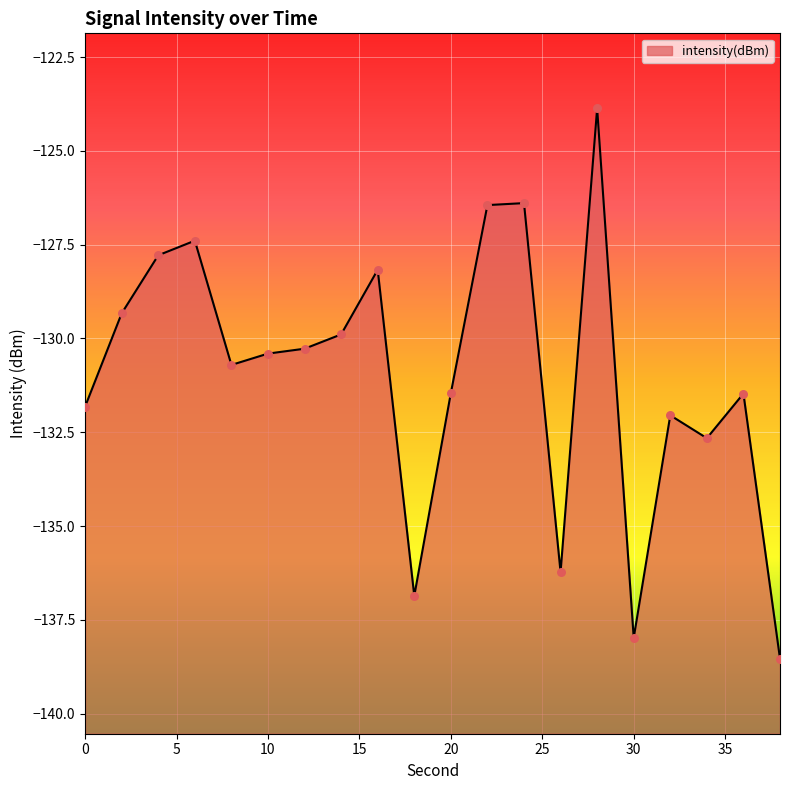

Which has a higher value, 12 or 0?

12